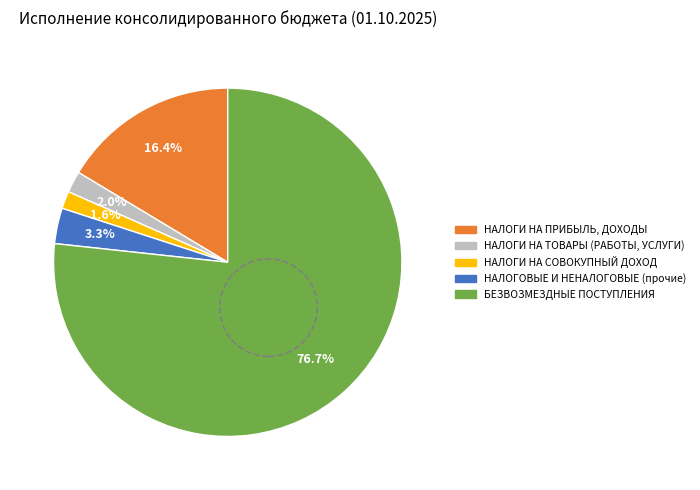

Is there a majority slice in this chart?

Yes